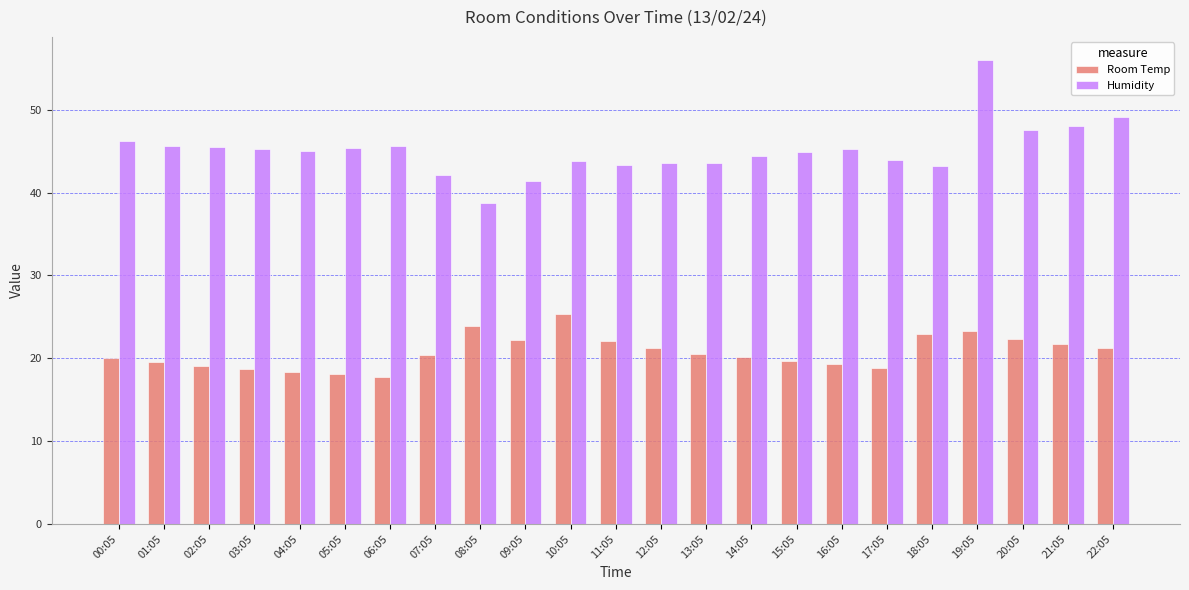

The Room Temp series shows 22.2 at 09:05. True or false?

True